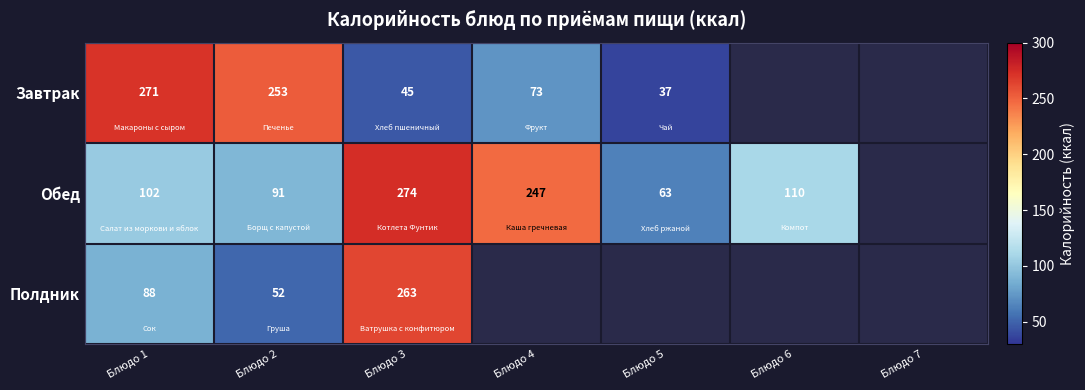

What is the total value across all series at Блюдо 1?

461